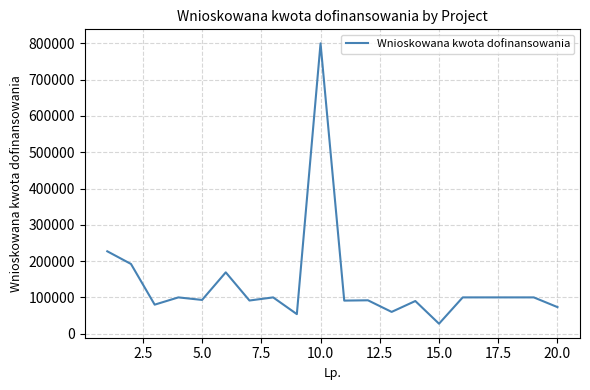

What is the difference between the maximum and minimum values?

772500